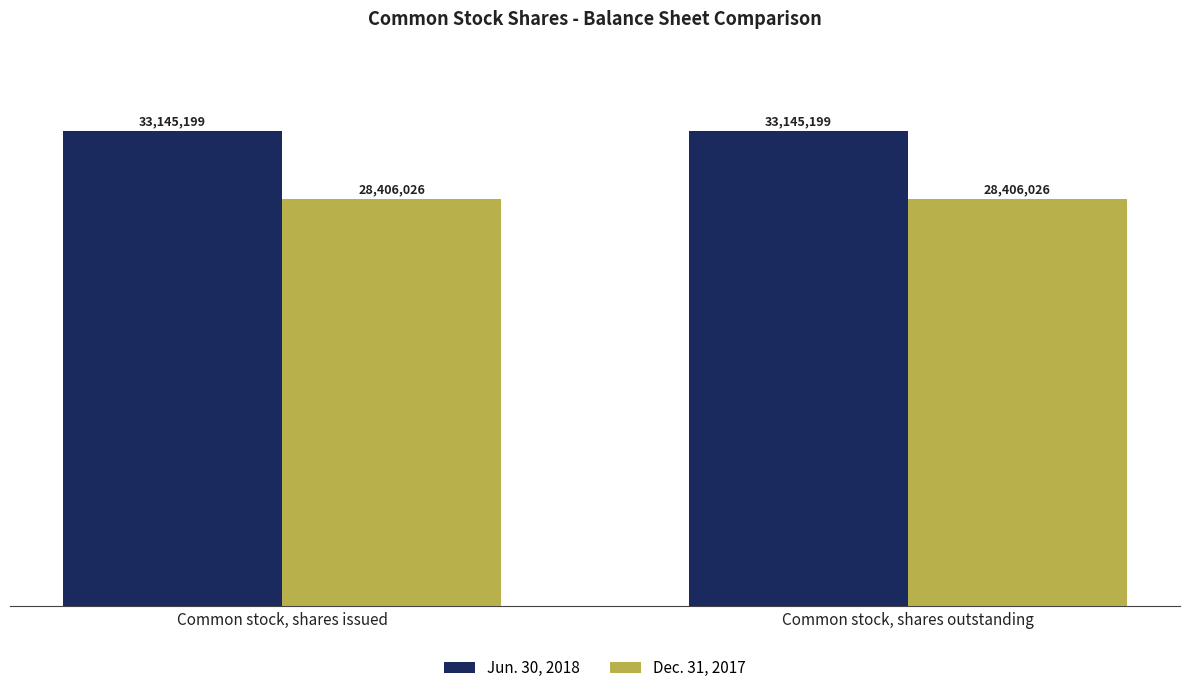

Is the value of Dec. 31, 2017 at Common stock, shares issued greater than the value of Jun. 30, 2018 at Common stock, shares issued?

No